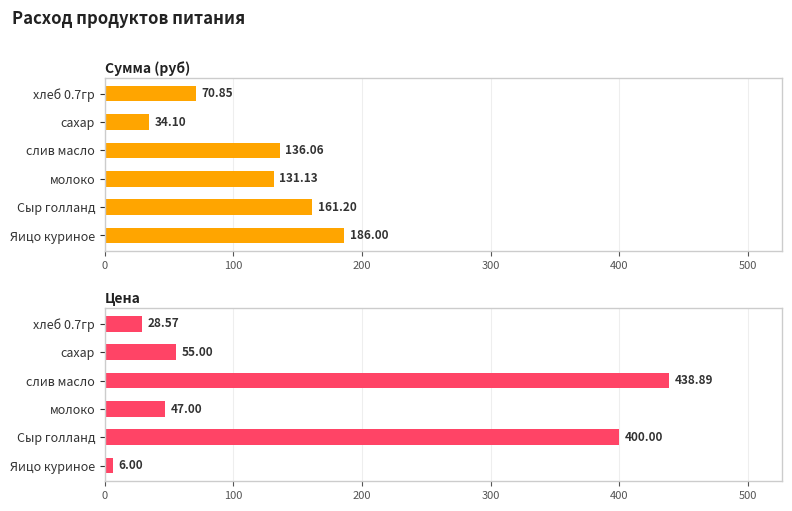

How many groups of bars are there?

6